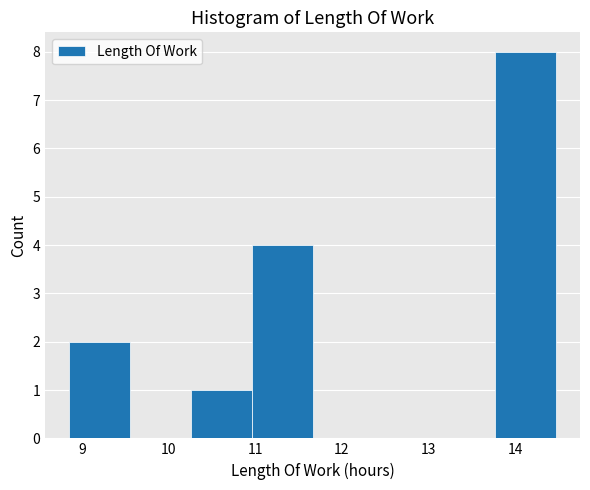

What is the height of the bar covering 13.8 to 14.5 on the x-axis? Neither the bar edges nor the heights are printed on the chart, so give them approximately, as read against the axes.

8